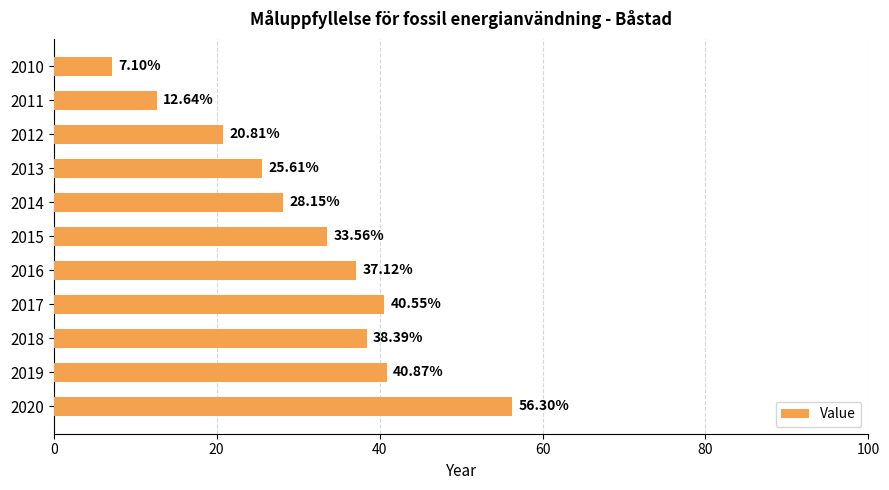

How many series are shown in this chart?

1